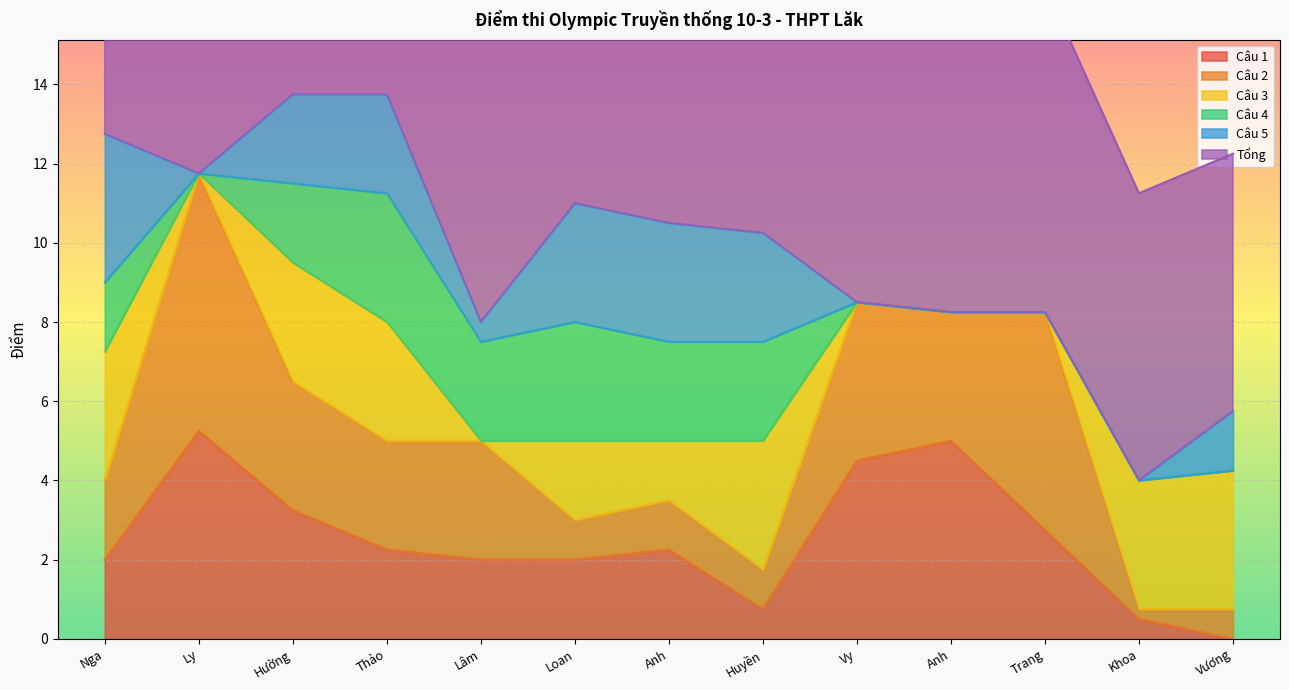

What is the maximum value for Câu 4?

3.2